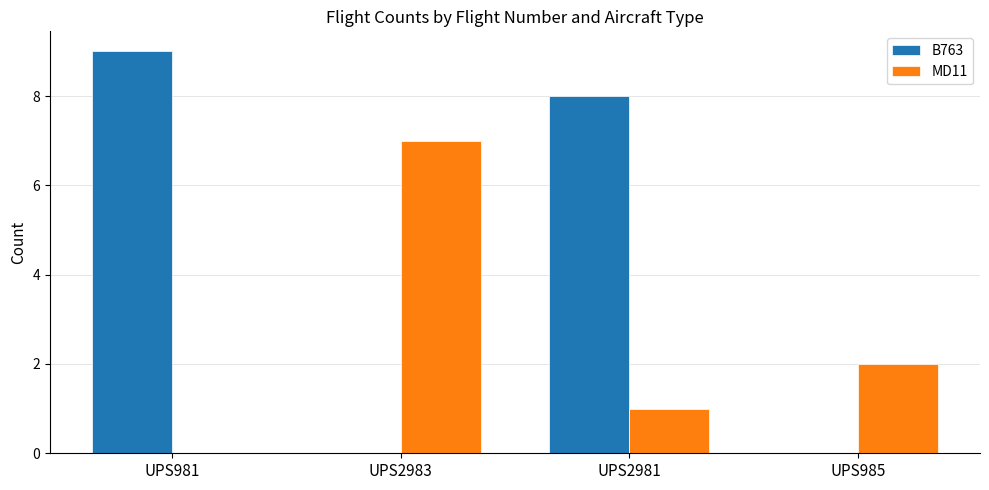

How many categories are shown in the chart?

4